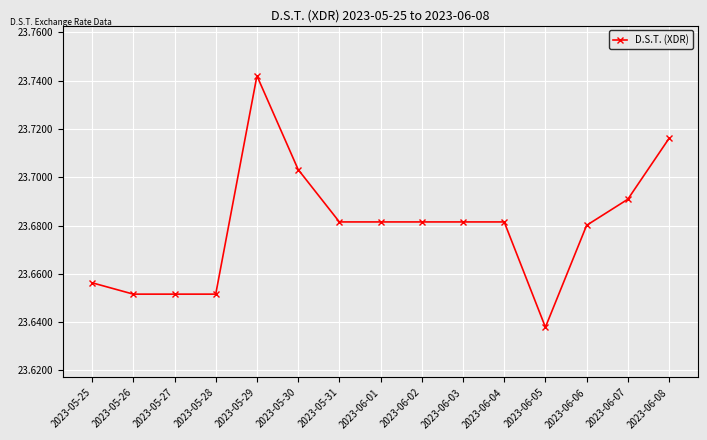

What is the difference between the maximum and second lowest values?

0.1